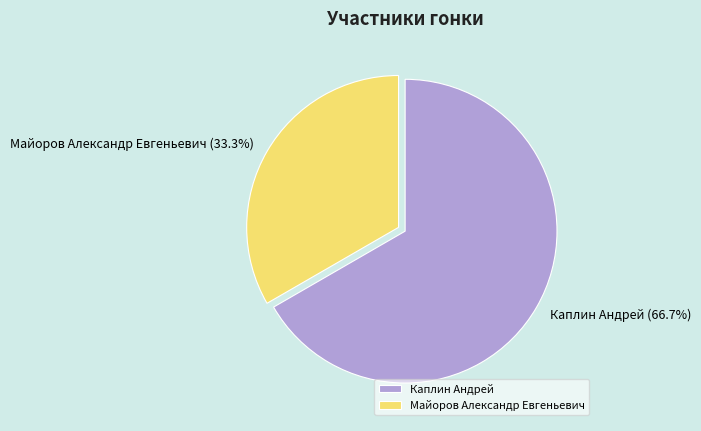

Which slice is the smallest?

Майоров Александр Евгеньевич